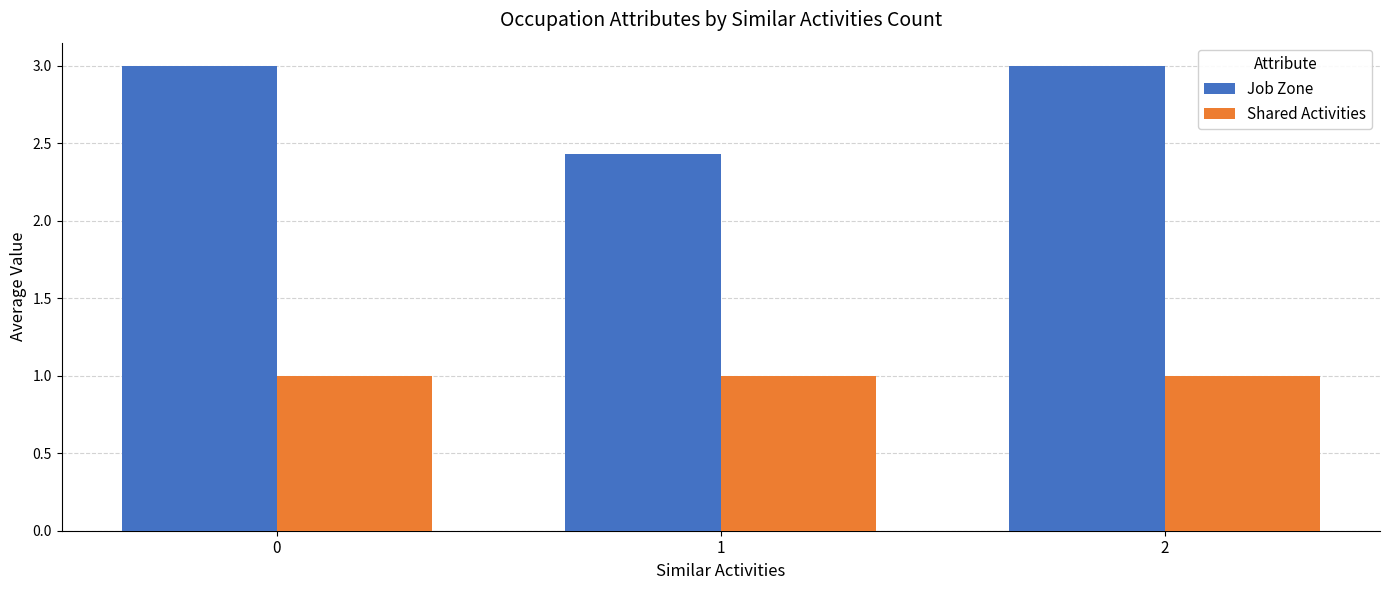

Does the chart contain stacked bars?

No